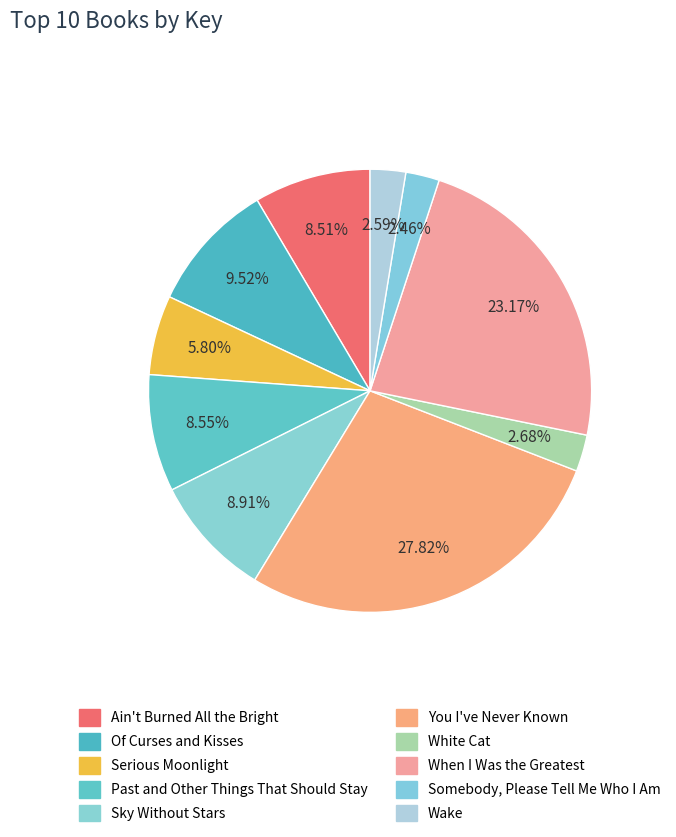

To the nearest percent, what is the average slice percentage?

10%